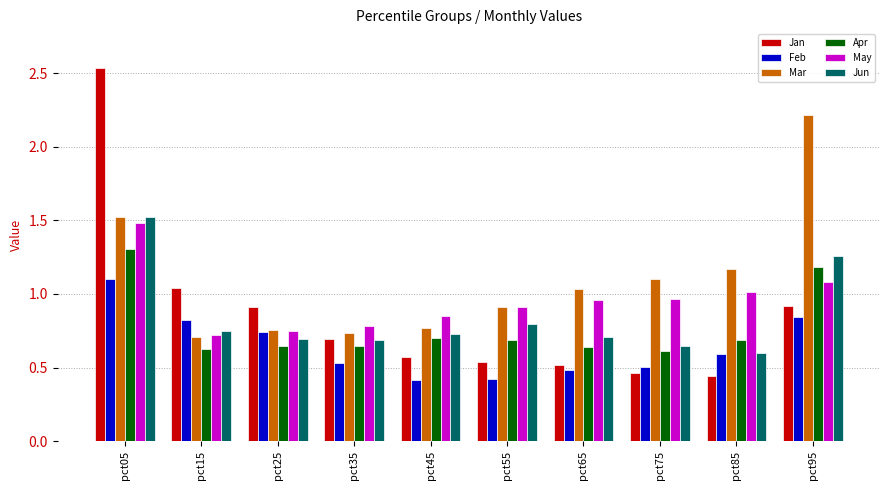

Is it true that Feb equals 0.2 at pct75?

False